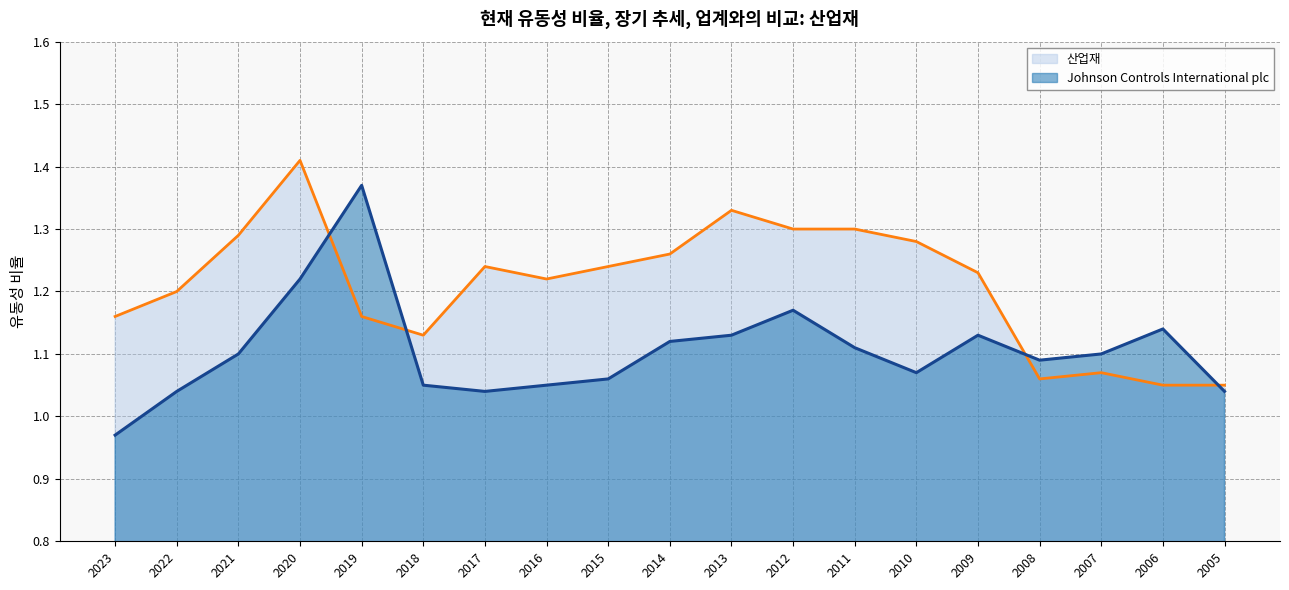

What is the minimum value for Johnson Controls International plc?

1.0